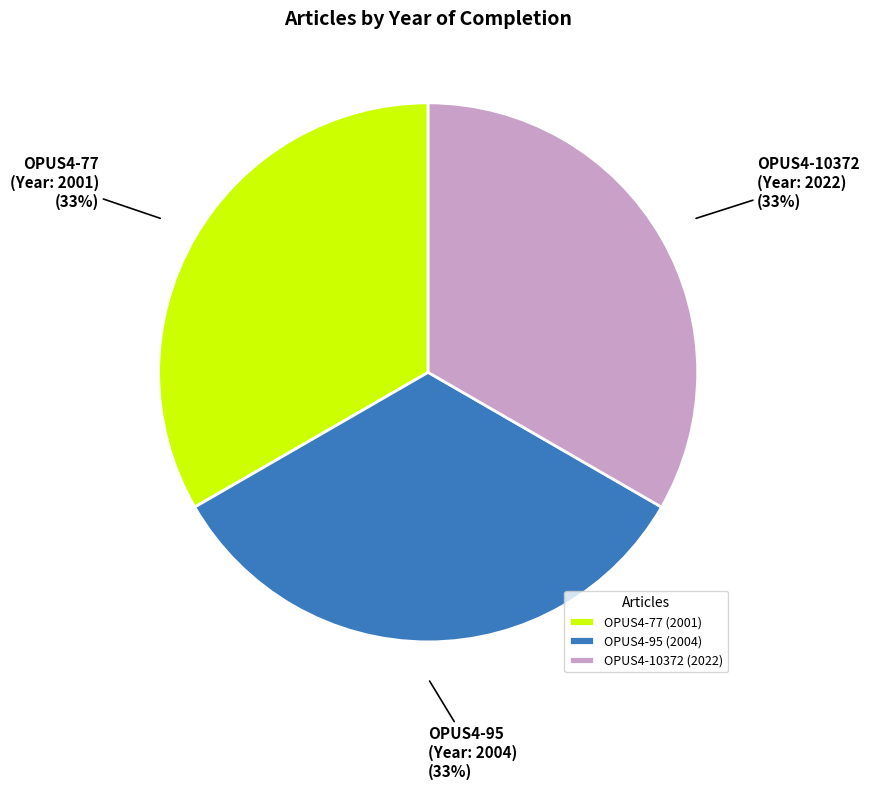

What percentage is the OPUS4-77 slice, to the nearest percent?

33%